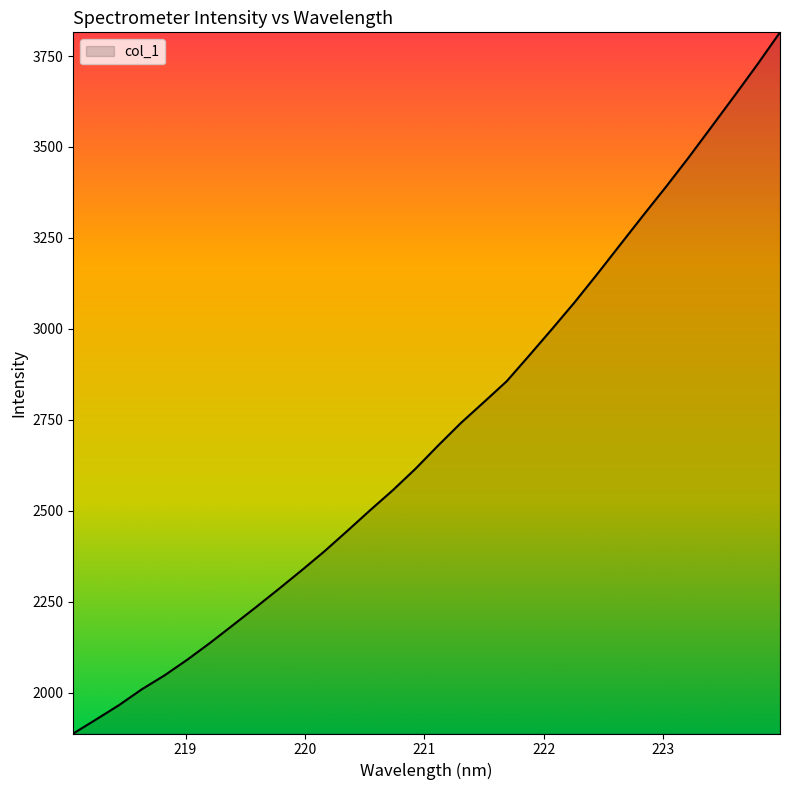

What is the minimum value shown in the chart?

1887.6